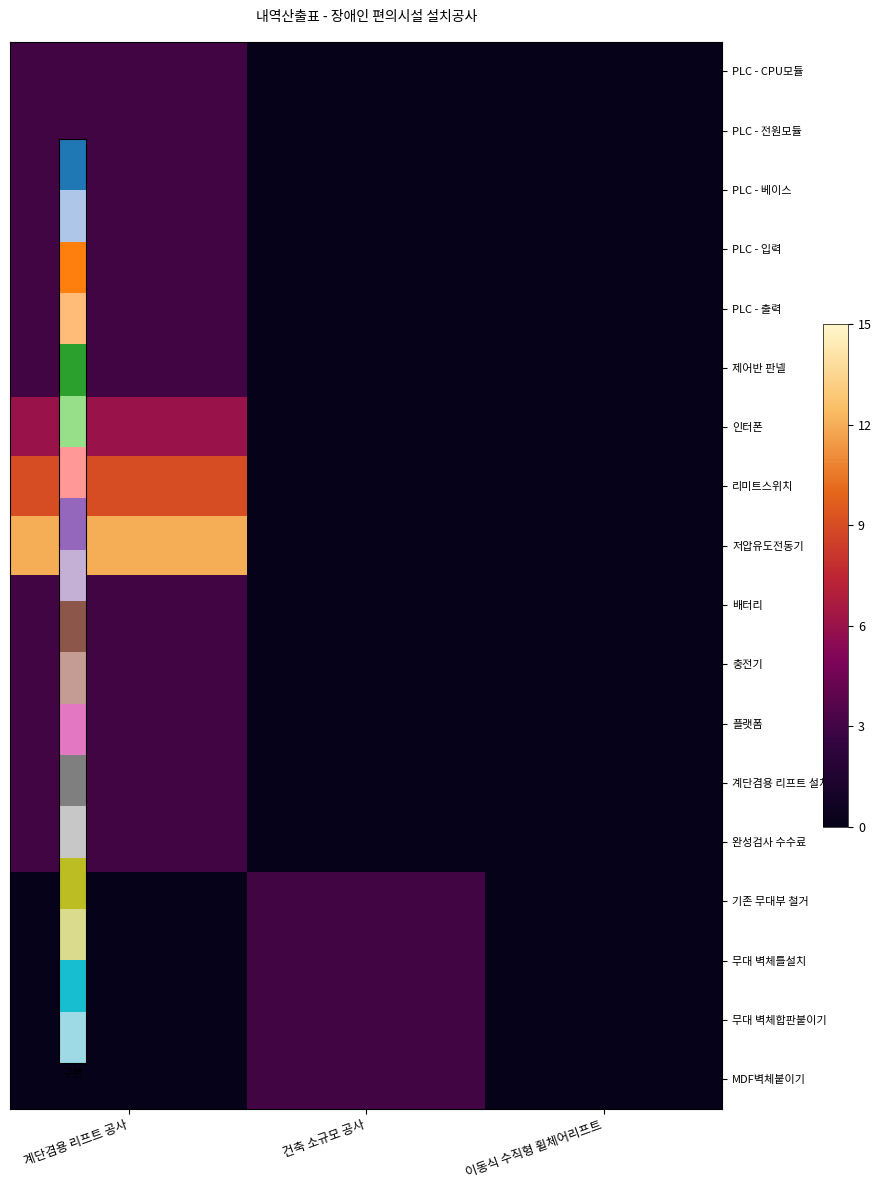

Between 계단겸용 리프트 공사 and 건축 소규모 공사, which is larger?

계단겸용 리프트 공사